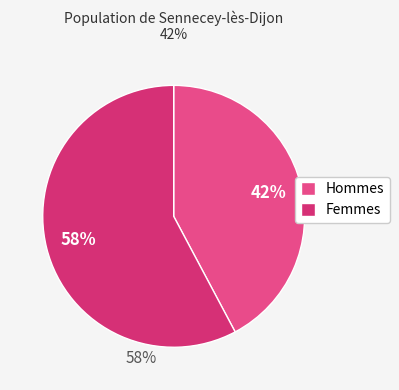

How many slices are in this pie chart?

2